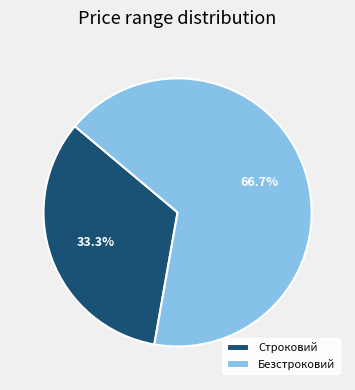

What is the largest slice in the pie chart?

Безстроковий